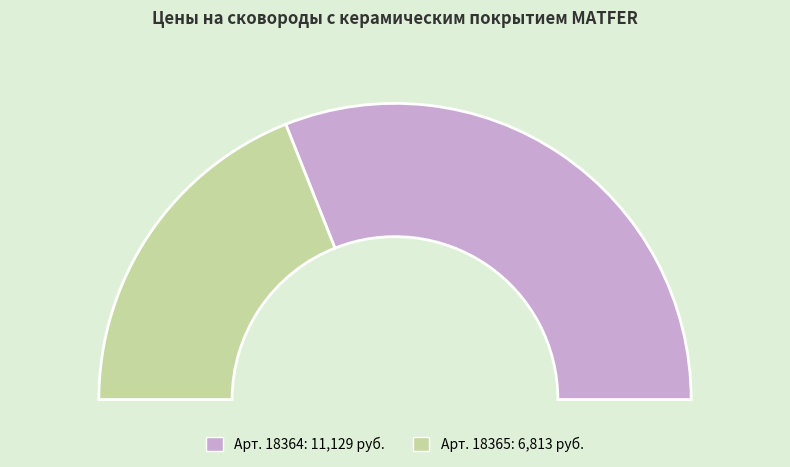

Do 18365 and 18364 together represent more than half of the pie?

Yes